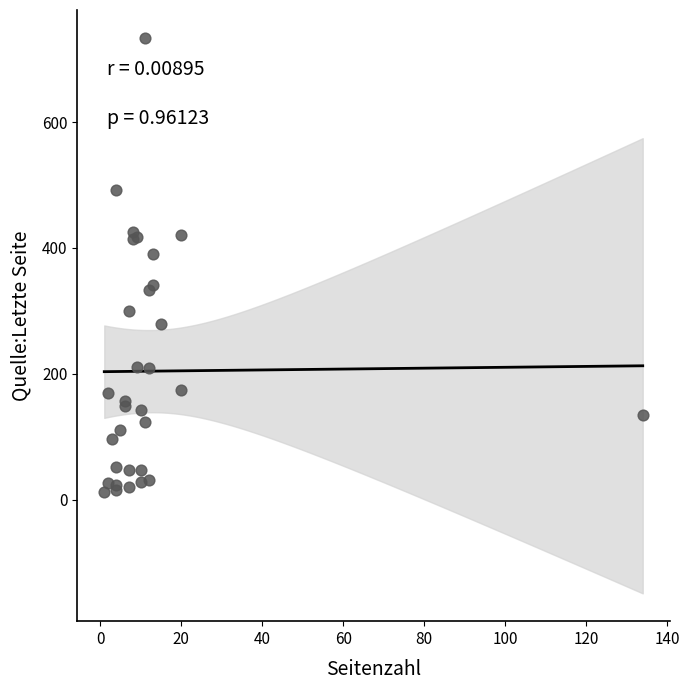

What Y value in the scatter plot is closest to 373?

391